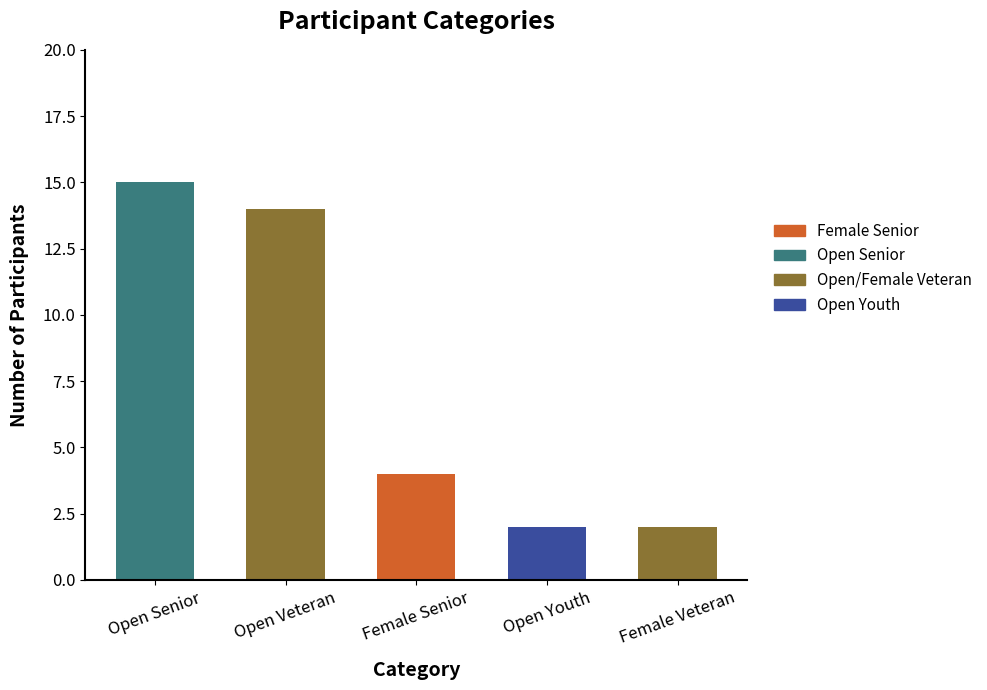

The value at Open Veteran is 14. True or false?

True